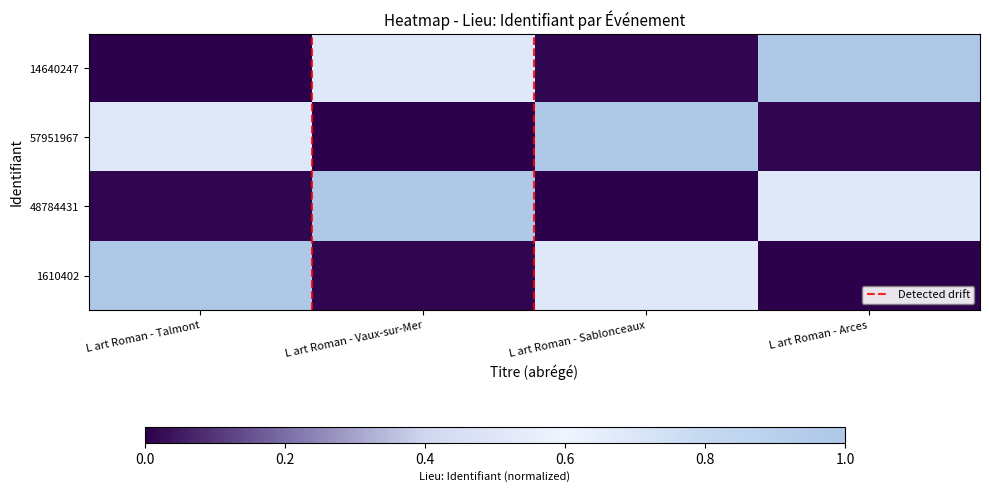

The 14640247 series shows 0.7 at L art Roman - Vaux-sur-Mer. True or false?

True